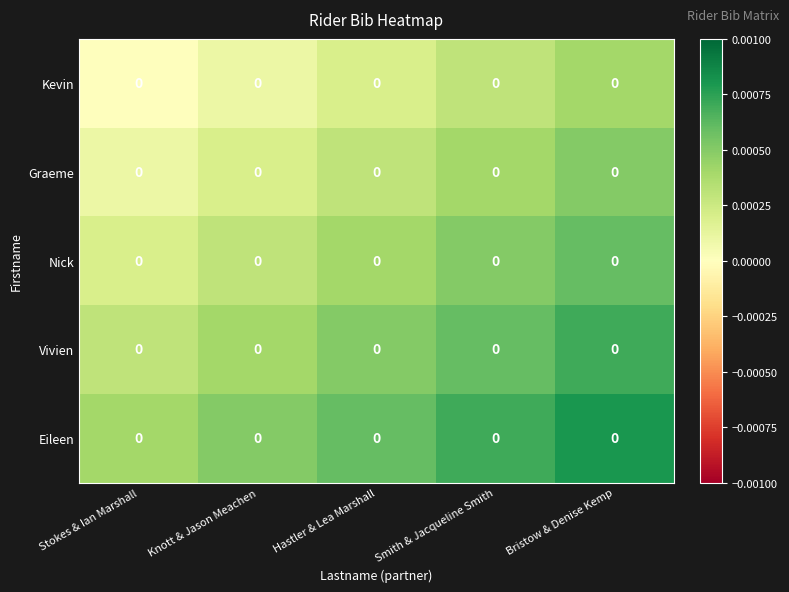

How many data points does each series have?

5